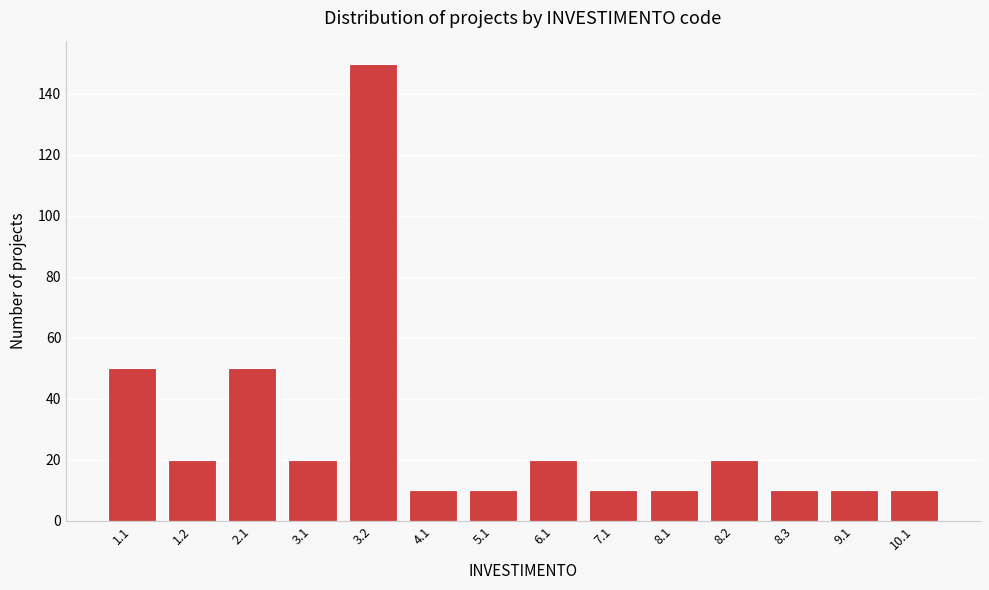

Reading right to left, what are all the values shown in this chart?

10.1=10	9.1=10	8.3=10	8.2=20	8.1=10	7.1=10	6.1=20	5.1=10	4.1=10	3.2=150	3.1=20	2.1=50	1.2=20	1.1=50